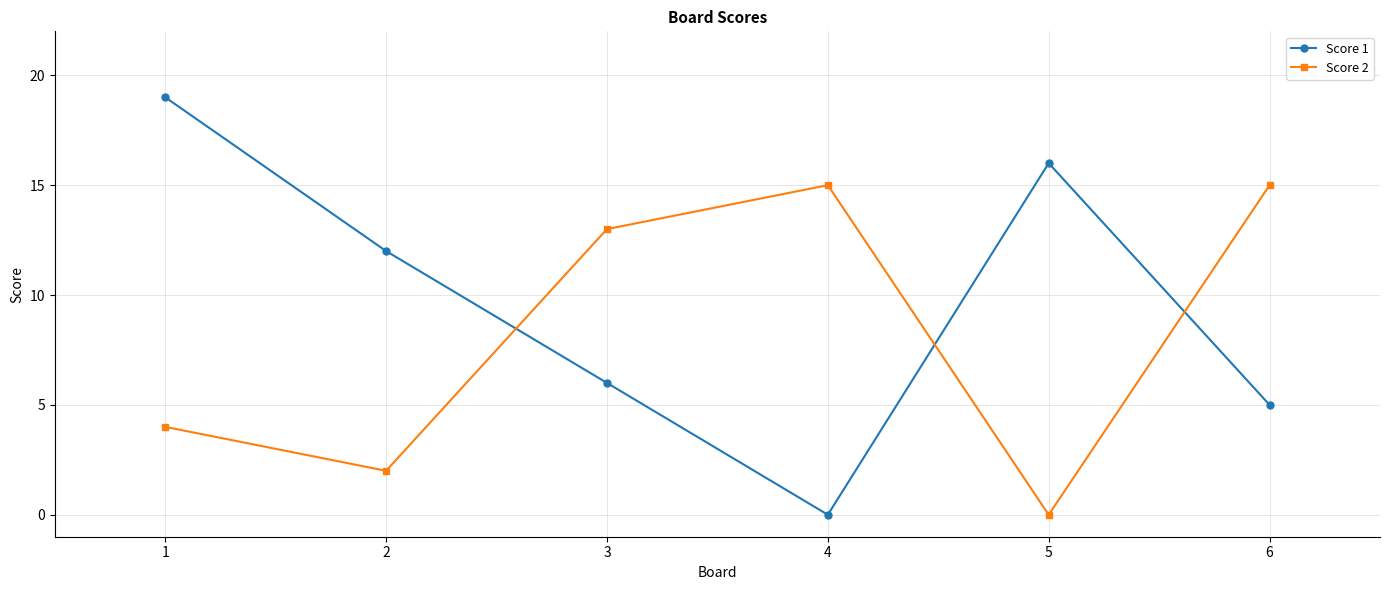

What is the difference between the maximum and minimum values in the Score 2 series?

15